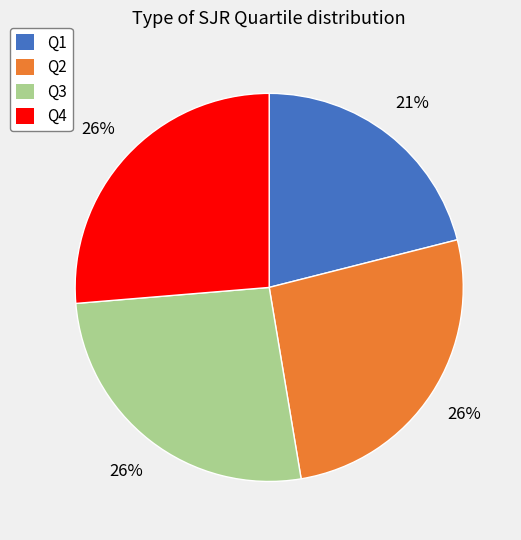

Is the sum of Q3 and Q4 greater than half?

Yes